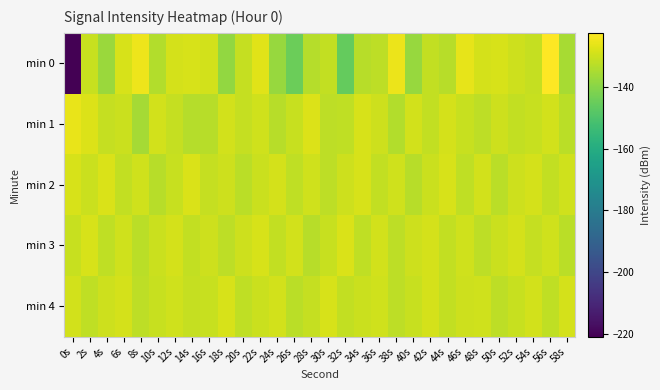

List the series in order of their peak value, lowest first.

min 4, min 3, min 2, min 1, min 0